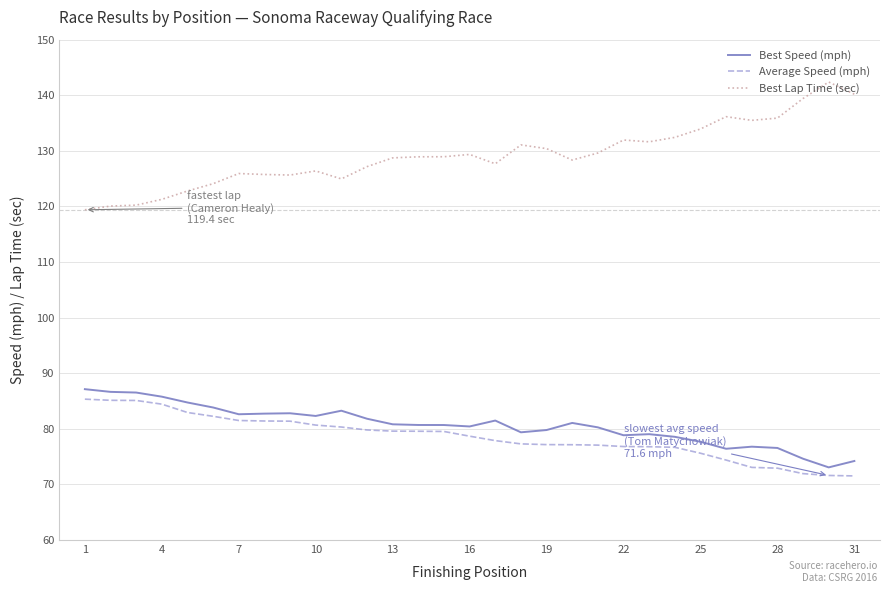

Which series has the largest range (max minus min)?

Best Lap Time (sec)